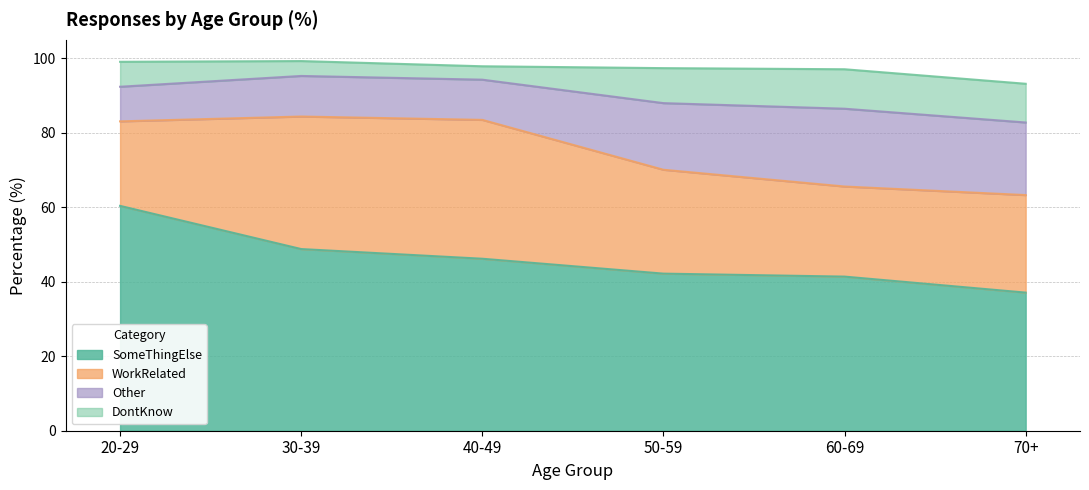

True or false: WorkRelated has more than 0 interior local peaks.

True